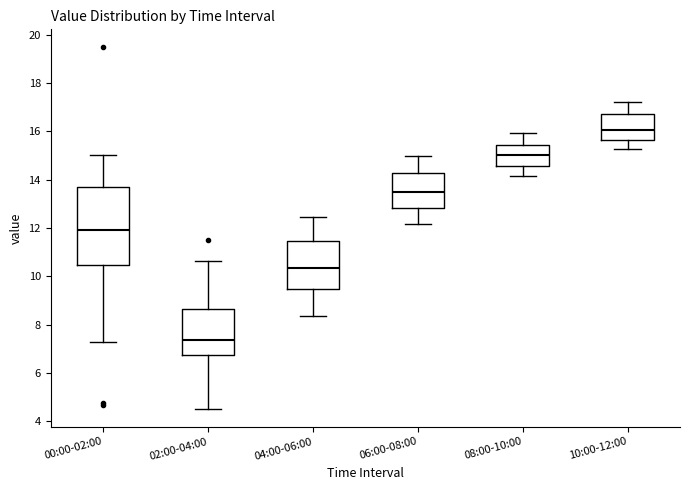

Reading left to right, transcribe this box plot: for each box, give where its median line is, the range the box spans, and where its two whiskers end, as read against the y-axis. The values are not printed on the chart, so give them approximately, as read against the axis.

00:00-02:00: median 12.0, box 10.4 to 13.8, whiskers 7.2 to 15.0
02:00-04:00: median 7.4, box 6.8 to 8.6, whiskers 4.6 to 10.6
04:00-06:00: median 10.4, box 9.4 to 11.4, whiskers 8.4 to 12.4
06:00-08:00: median 13.4, box 12.8 to 14.2, whiskers 12.2 to 15.0
08:00-10:00: median 15.0, box 14.6 to 15.4, whiskers 14.2 to 16.0
10:00-12:00: median 16.0, box 15.6 to 16.8, whiskers 15.2 to 17.2